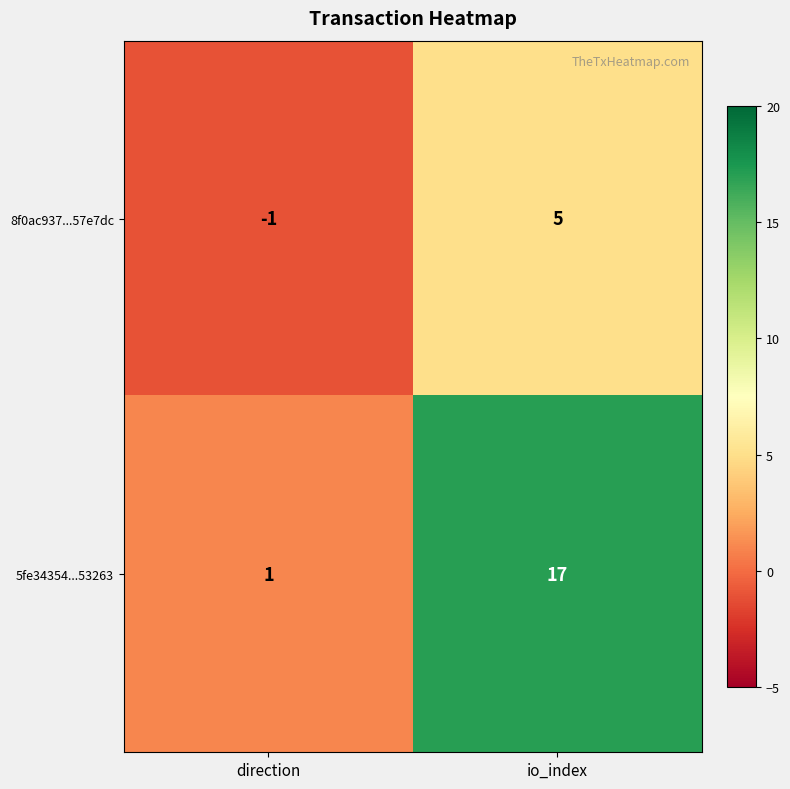

Between direction and io_index, which series saw the biggest shift?

5fe34354...53263